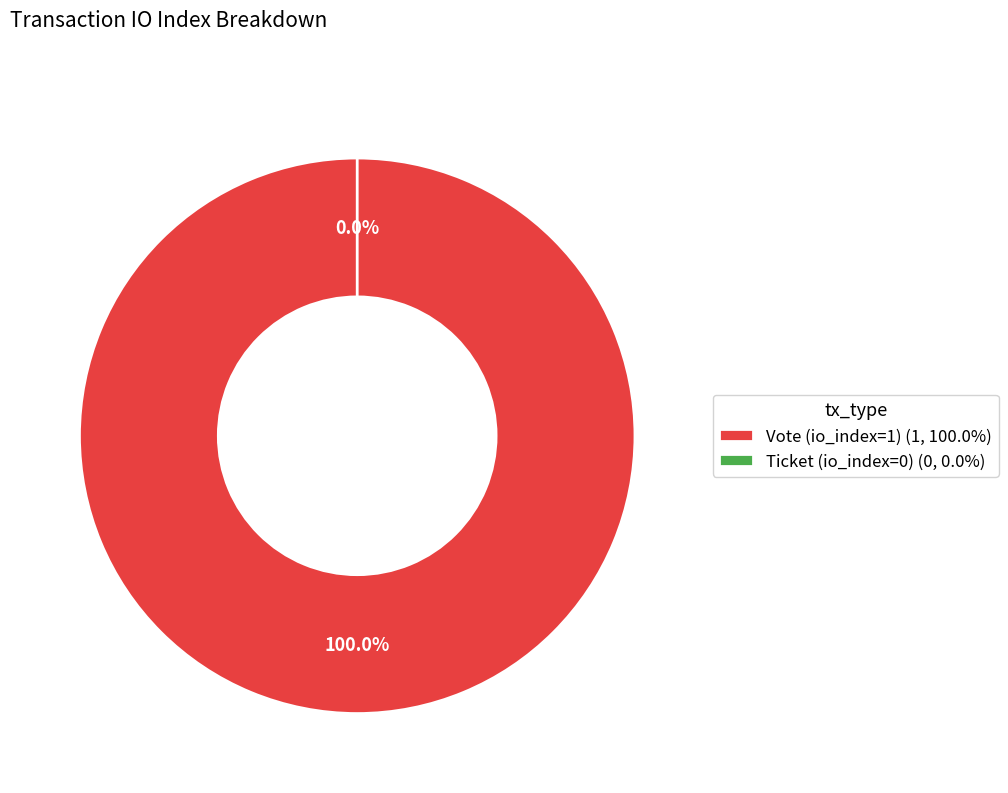

To the nearest percent, what is the difference between the Ticket (io_index=0) and Vote (io_index=1) slice percentages?

100%